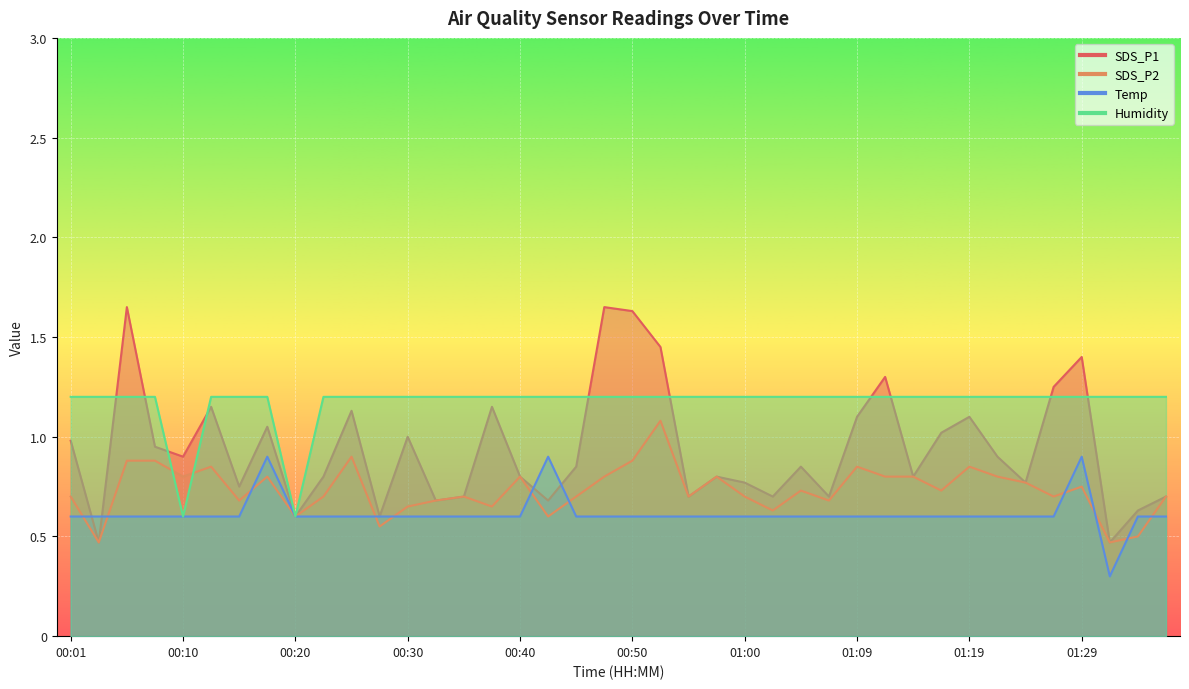

Which category has the lowest value in the Humidity series?

00:10